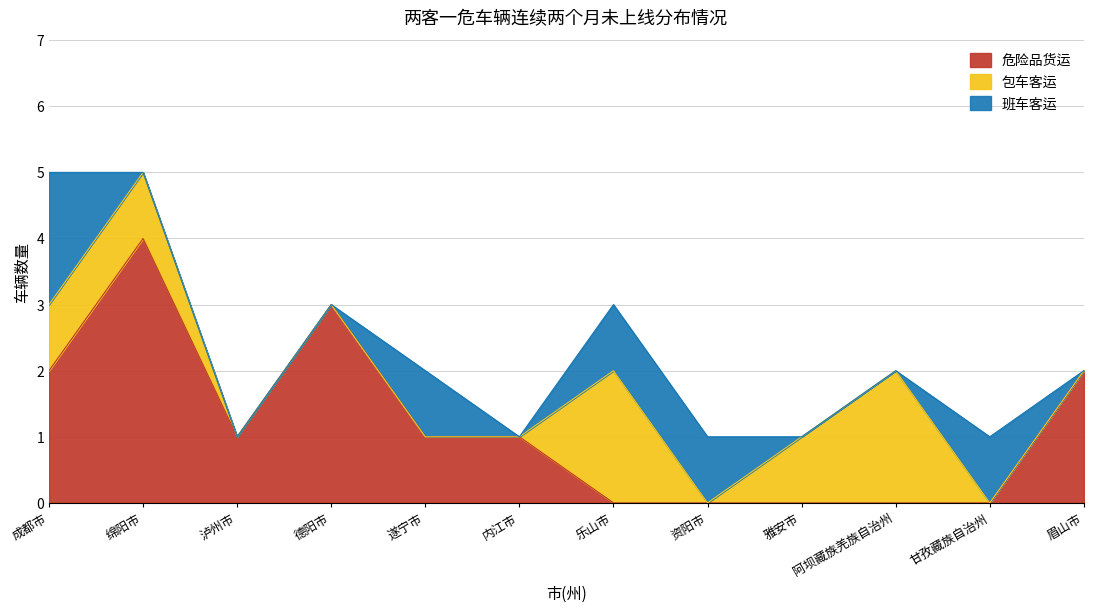

Between which two adjacent categories do 危险品货运 and 班车客运 first intersect?

德阳市 and 遂宁市